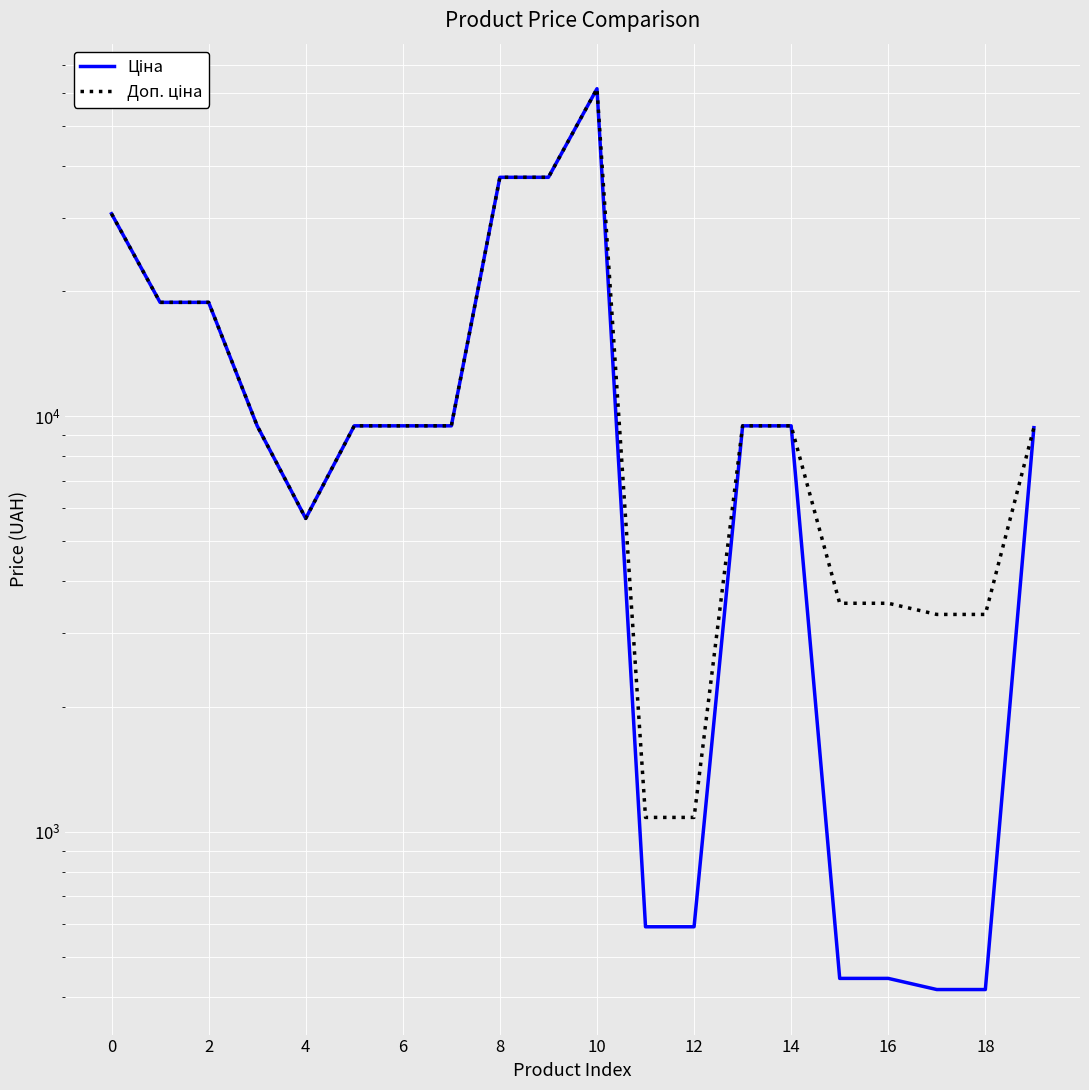

List the series in order of their peak value, lowest first.

Ціна, Доп. ціна